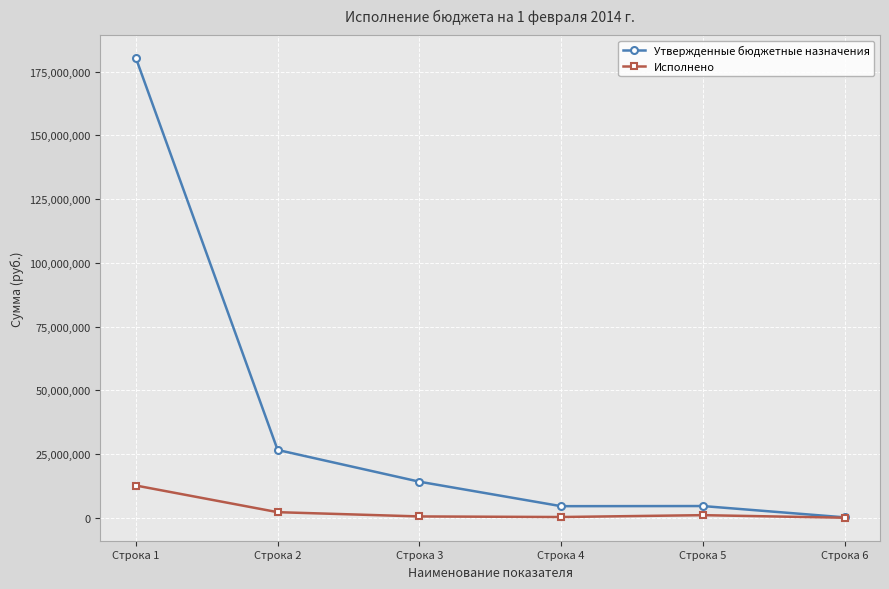

What is the maximum value shown in the chart?

180298710.0